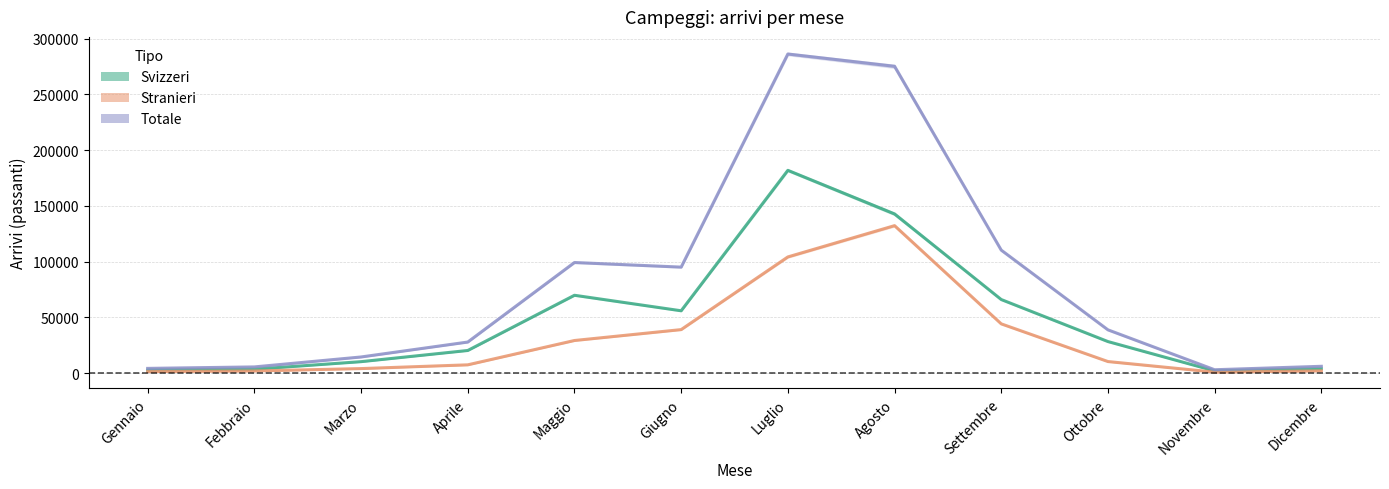

What is the sum of the Totale values at Ottobre and Marzo?

53531